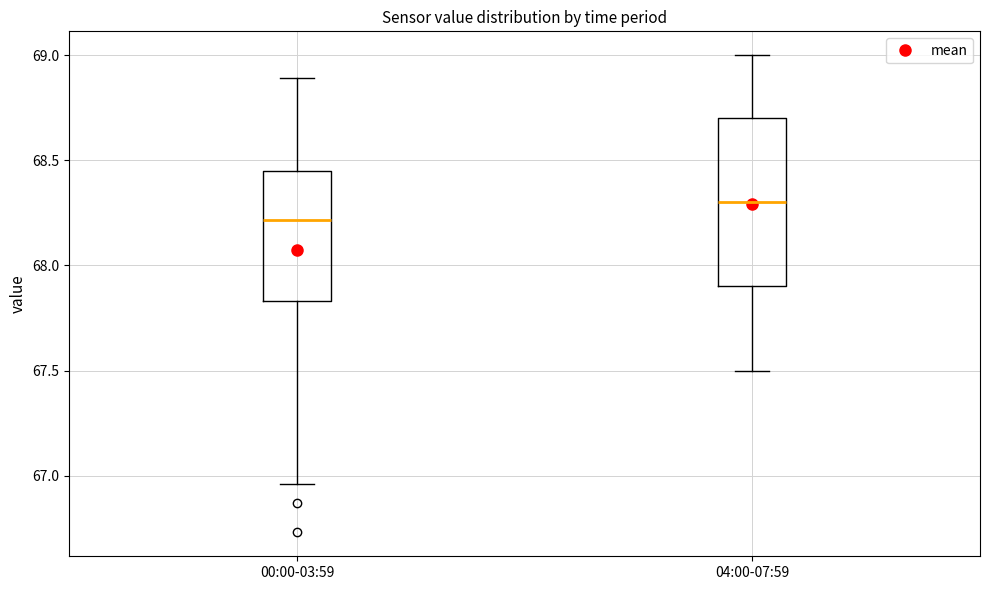

Which box's median line is the lowest?

00:00-03:59